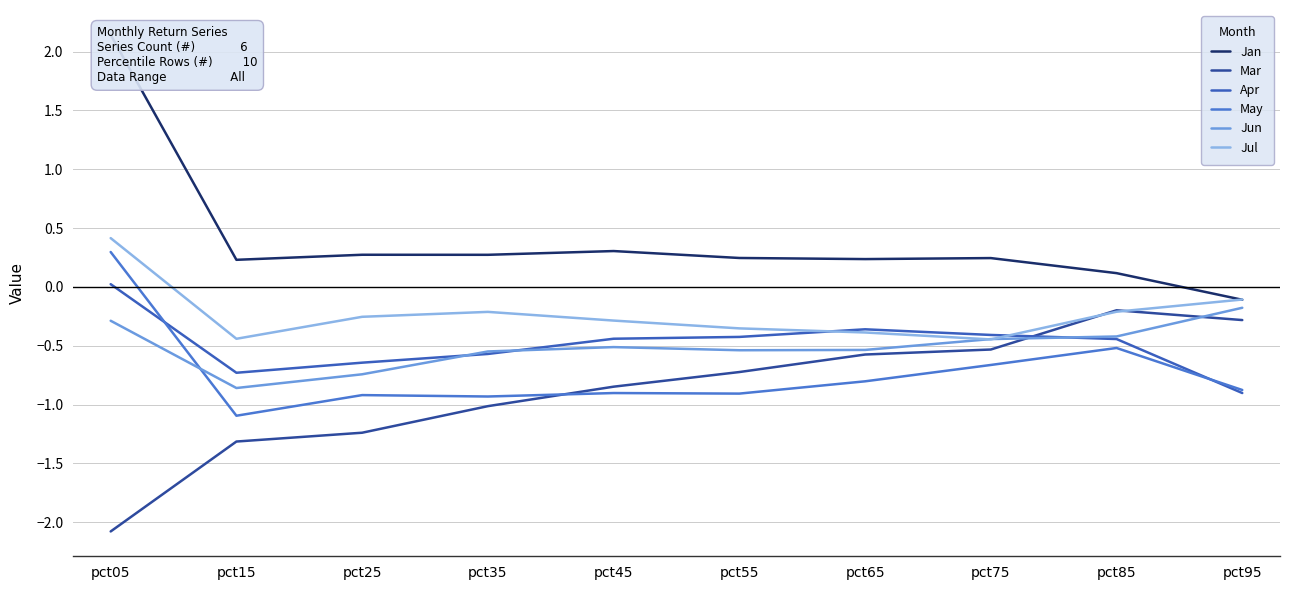

What is the difference between the highest and lowest values at pct25?

1.5